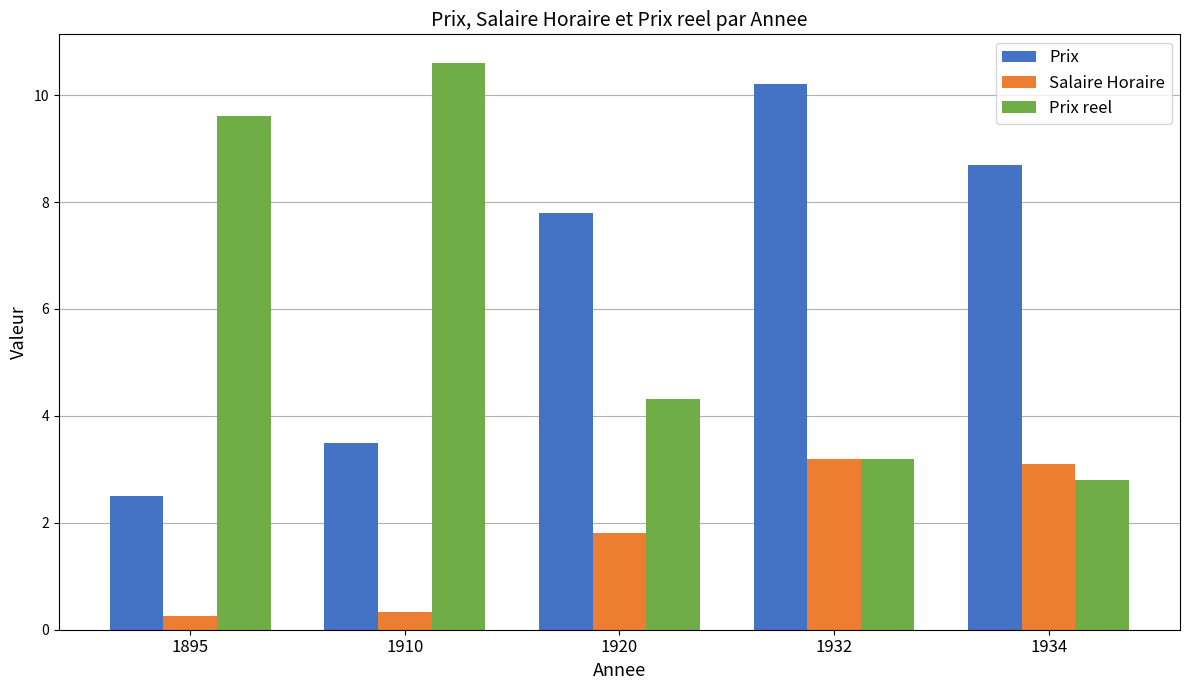

Count the number of categories in the chart.

5